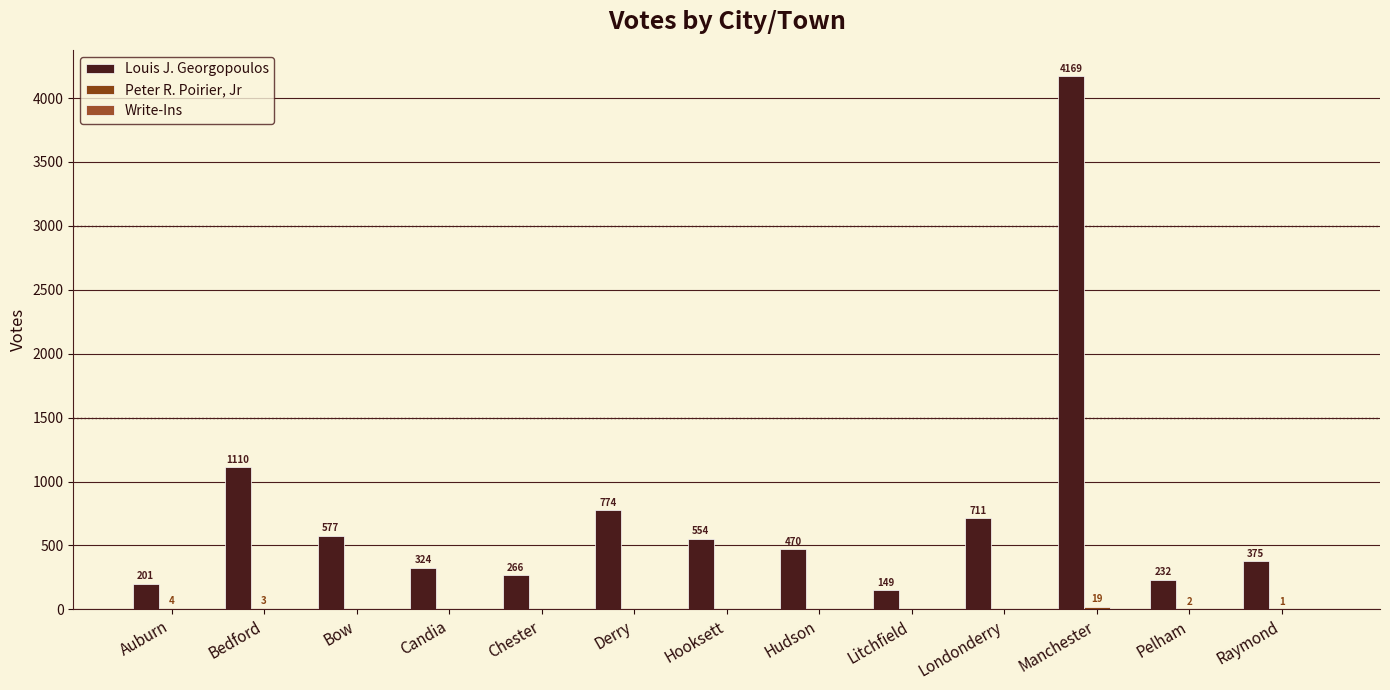

Does the chart contain stacked bars?

No